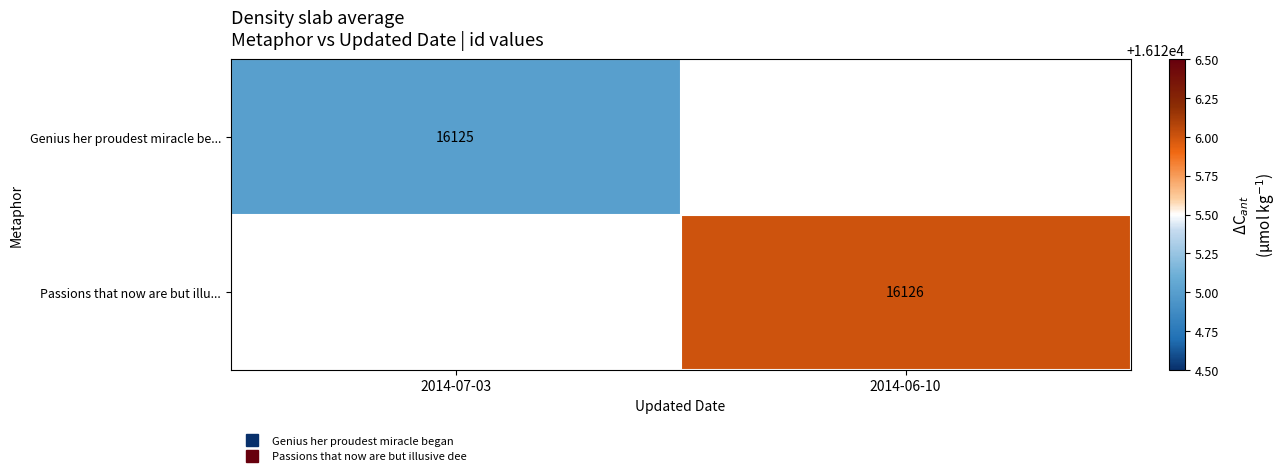

What is the sum of all Genius her proudest miracle be... values?

16125